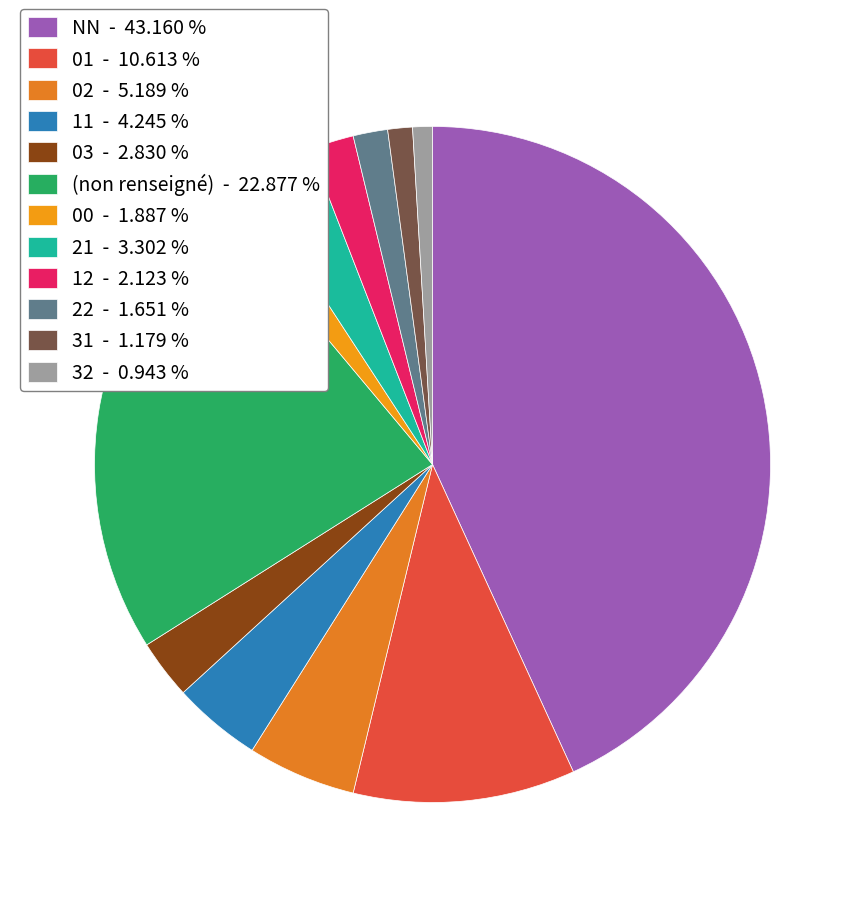

How many slices are in this pie chart?

12